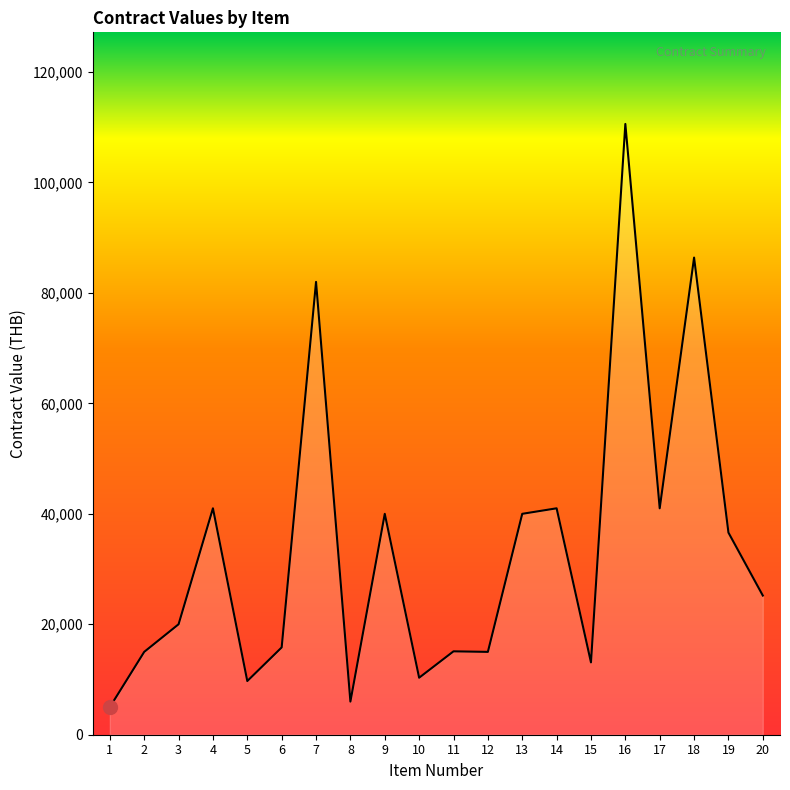

At which category does the chart reach its peak across all series?

16